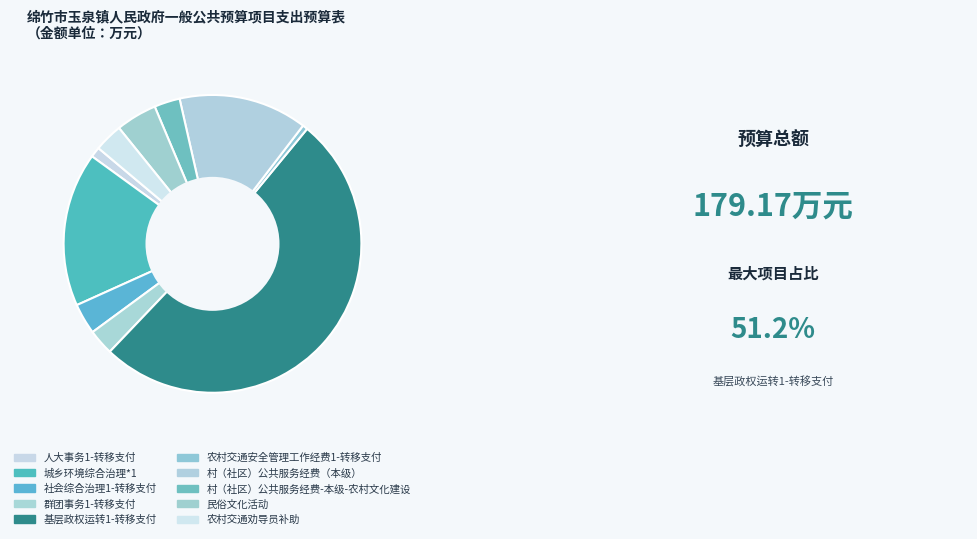

What is the change in value from 群团事务1-转移支付 to 基层政权运转1-转移支付?

+86.7